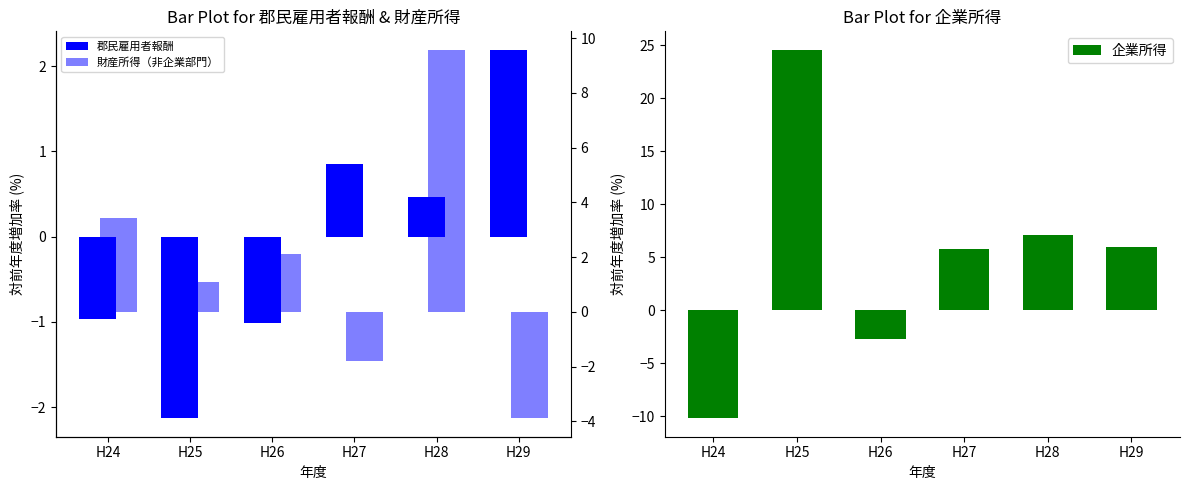

What is the difference between the 企業所得 values at H29 and H25?

18.6